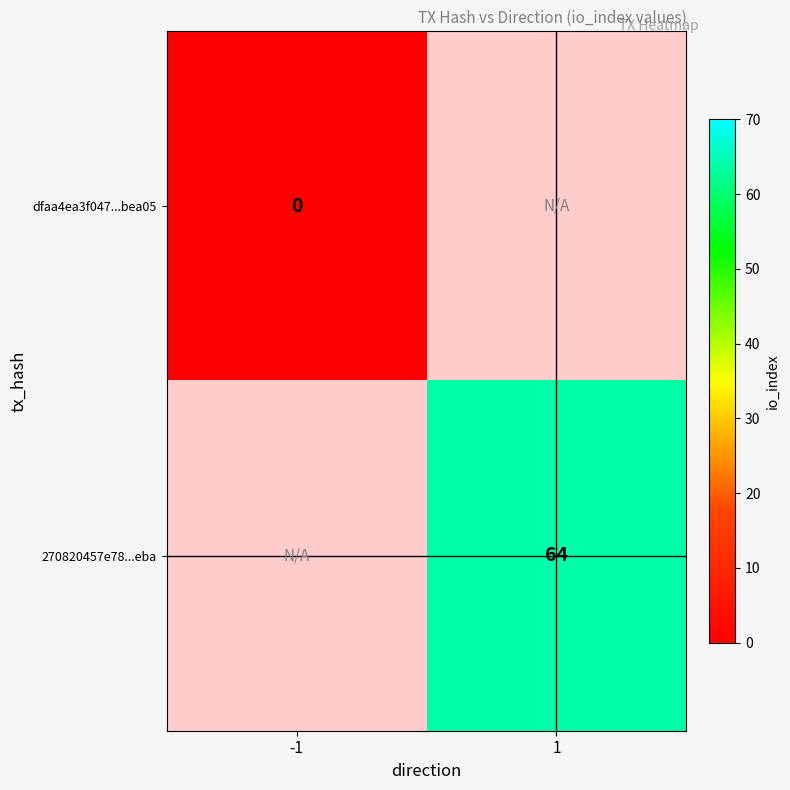

Is it true that 270820457e78...eba equals 64 at 1?

True